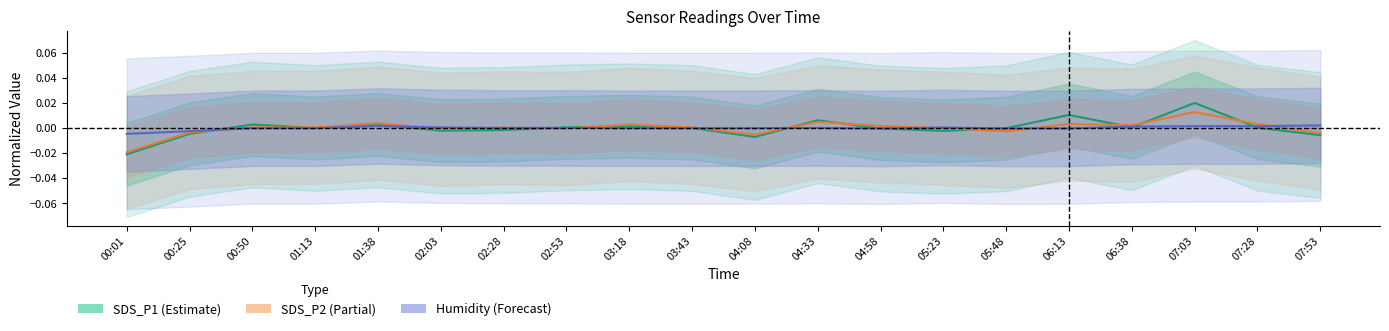

At which category is the sum across all series the highest?

07:03